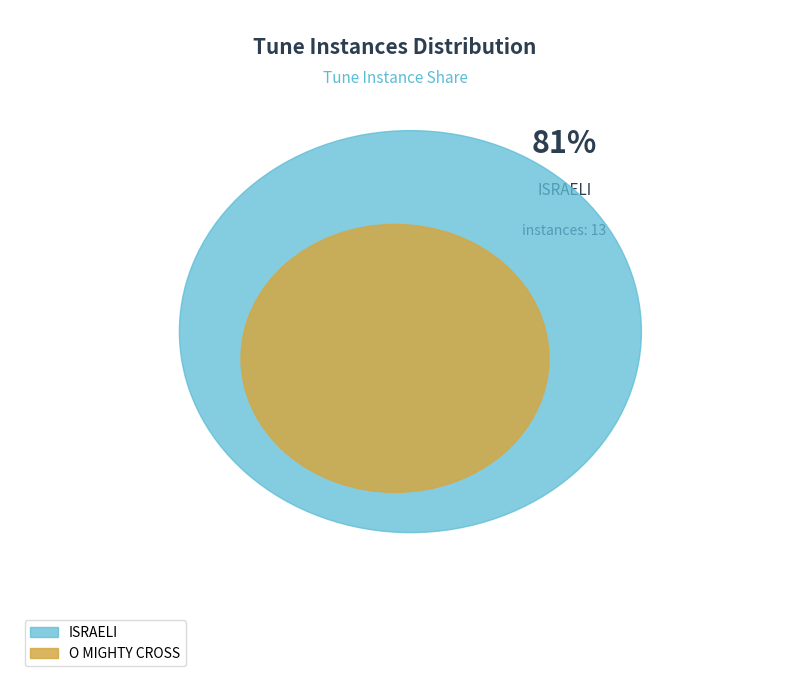

The O MIGHTY CROSS slice represents 19% of the pie. True or false?

True